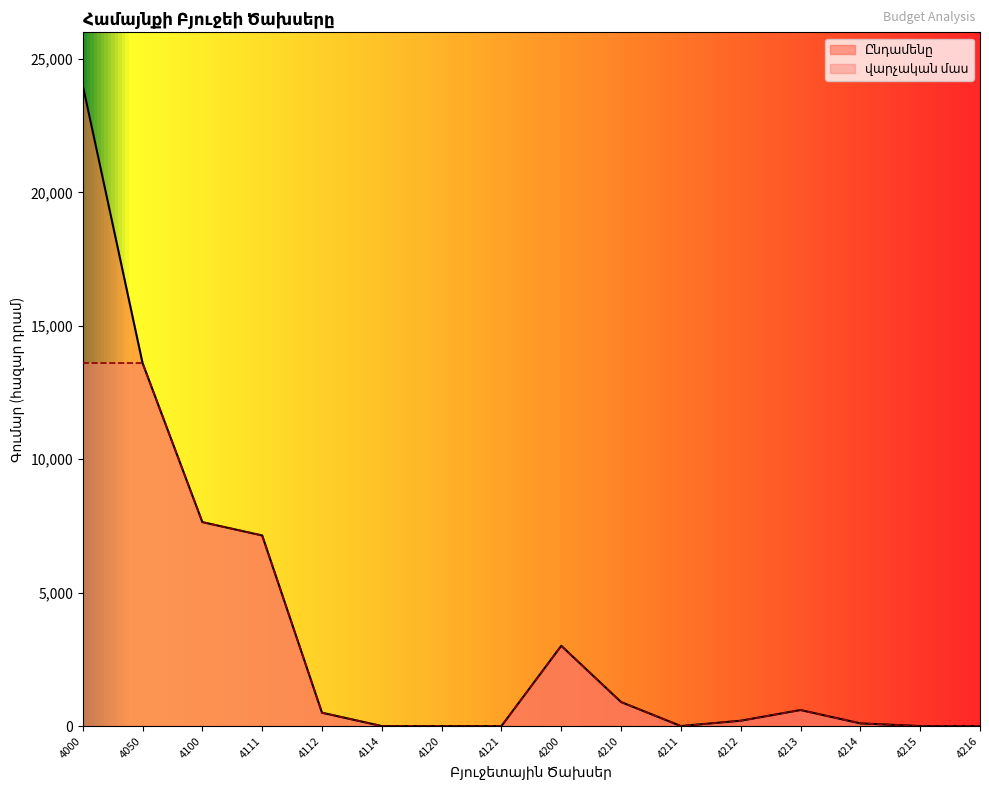

What is the difference between the second highest and second lowest values in the վարչական մաս series?

13606.4